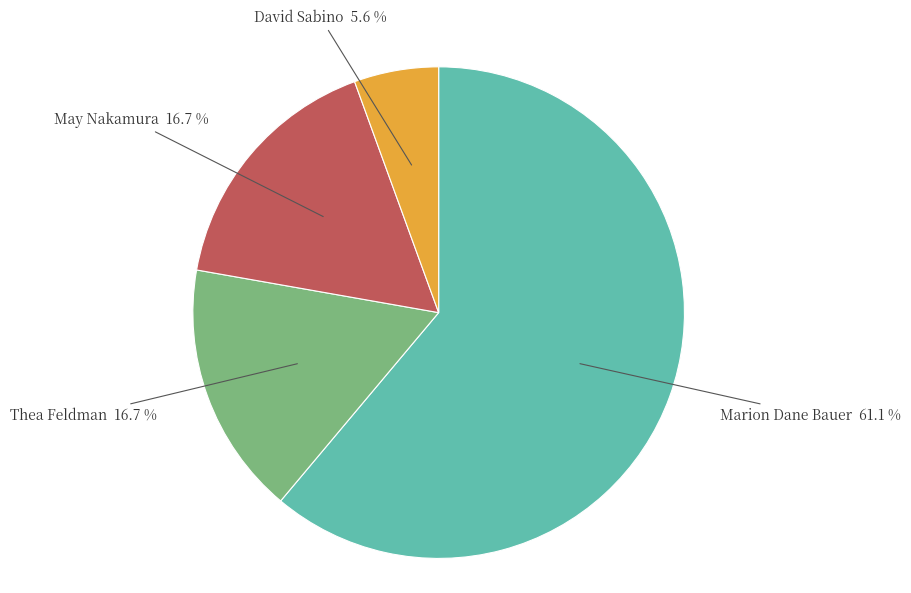

What portion of the pie excludes Thea Feldman?

83.3%